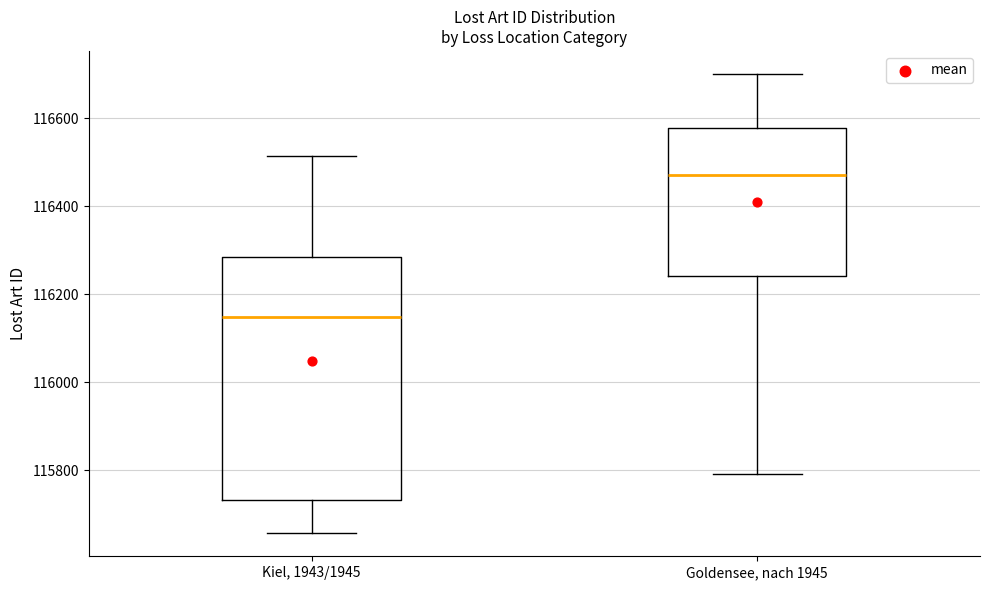

Reading left to right, transcribe this box plot: for each box, give where its median line is, the range the box spans, and where its two whiskers end, as read against the y-axis. The values are not printed on the chart, so give them approximately, as read against the axis.

Kiel, 1943/1945: median 116140, box 115740 to 116280, whiskers 115660 to 116520
Goldensee, nach 1945: median 116480, box 116240 to 116580, whiskers 115800 to 116700